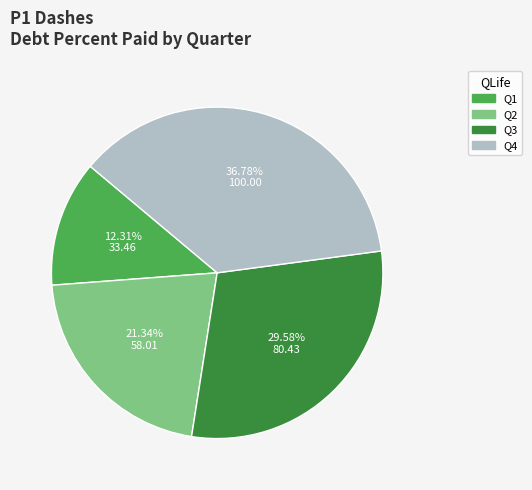

The Q3 slice represents 37% of the pie. True or false?

False